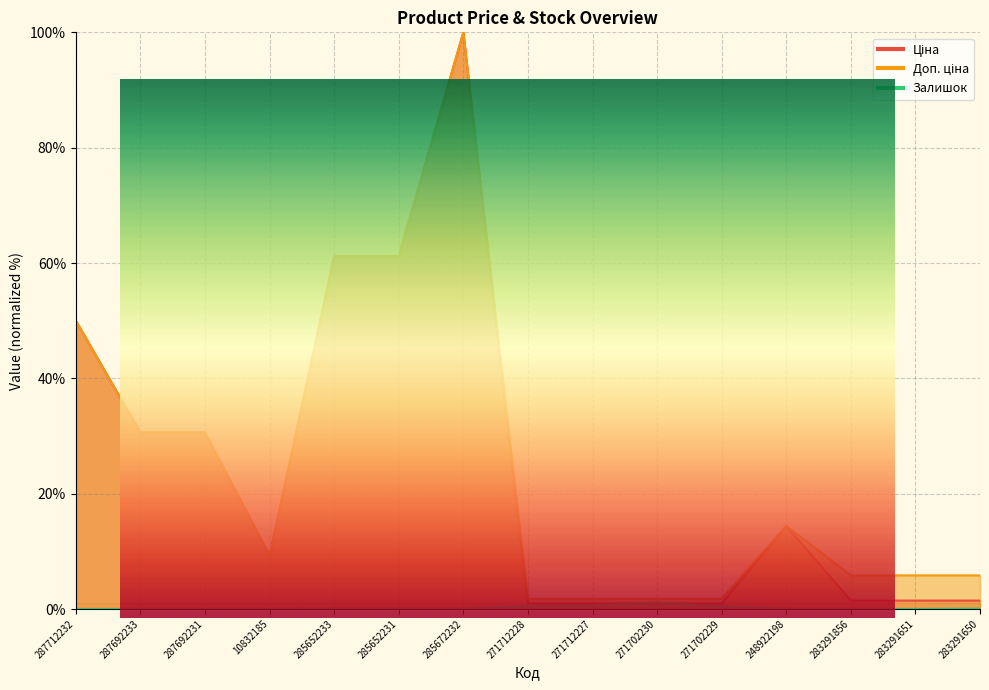

Which has a higher value, 271702230 or 287712232?

287712232